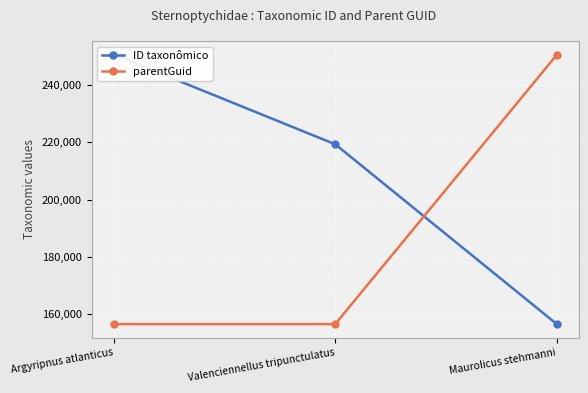

What is the label of the 3rd point from the left?

Maurolicus stehmanni